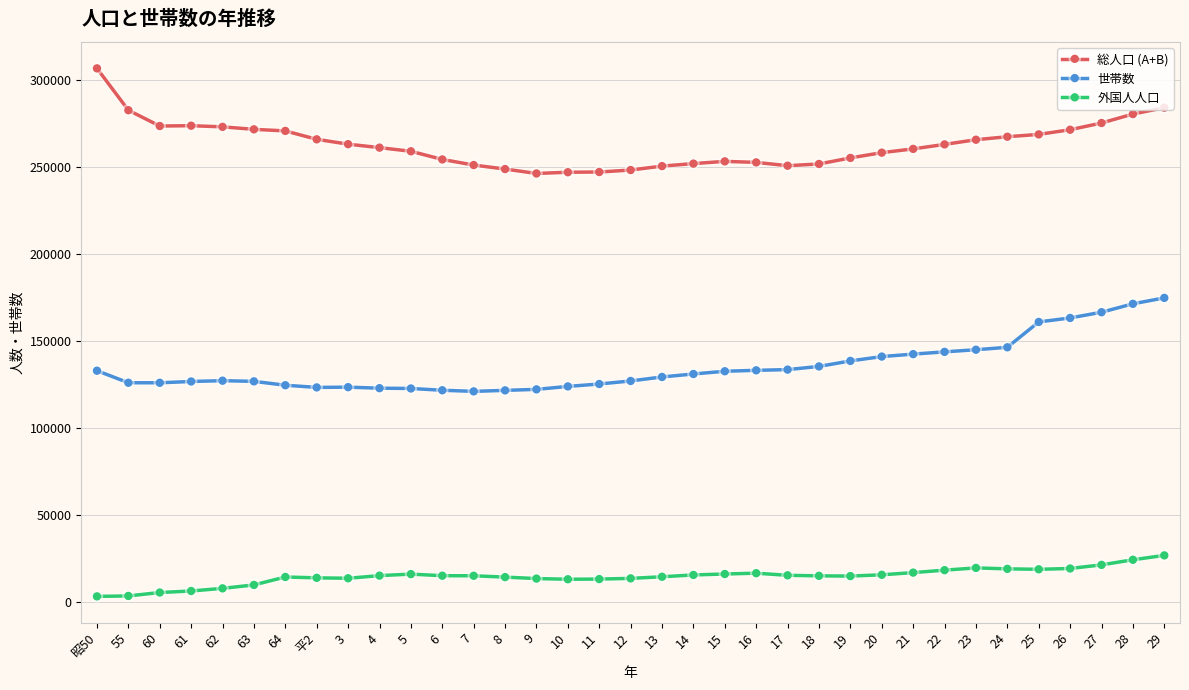

What is the value of the 外国人人口 point at the 15th from the left?

13742